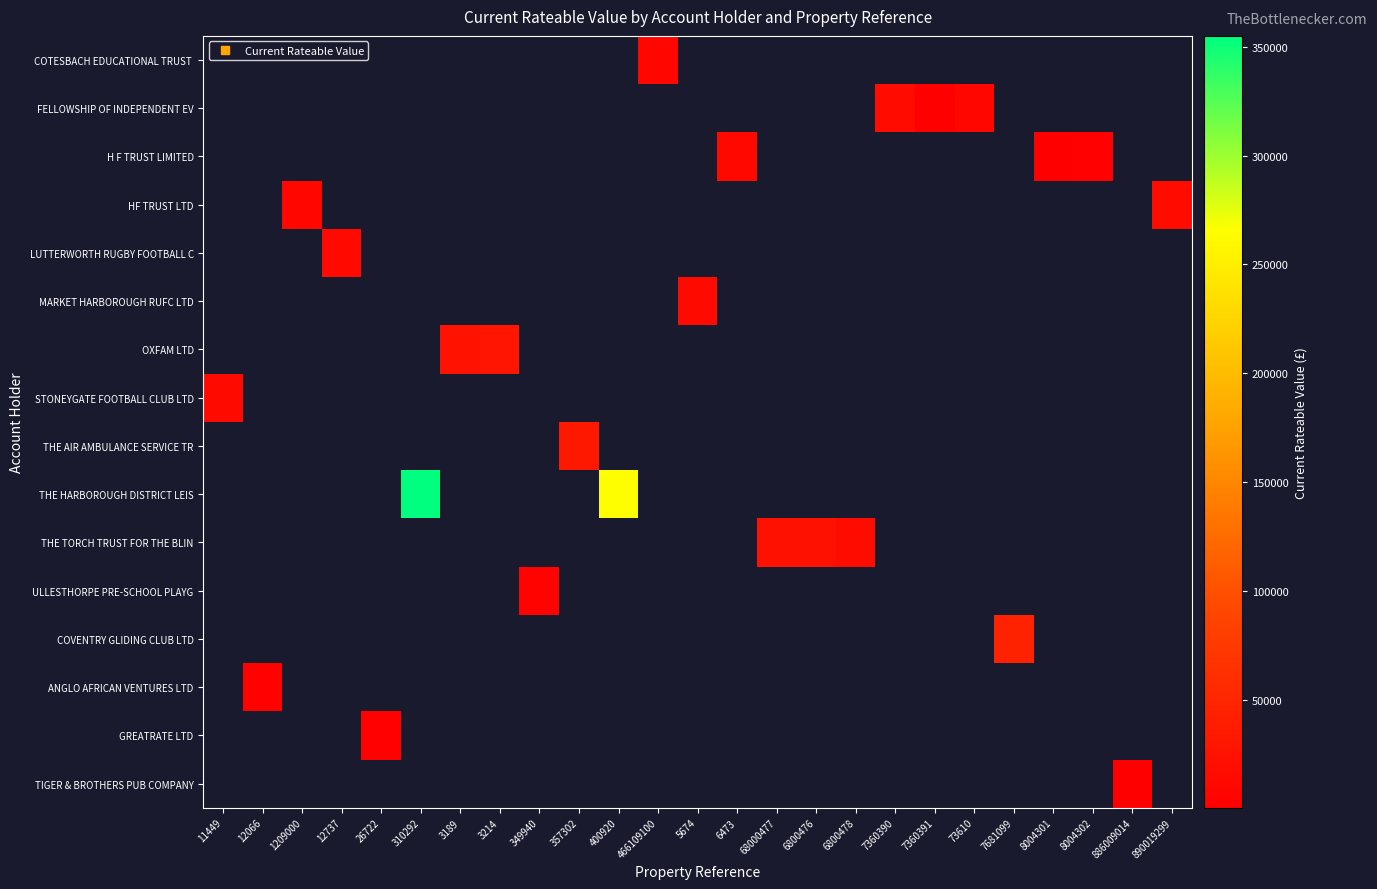

Which category has the highest value across all series?

310292